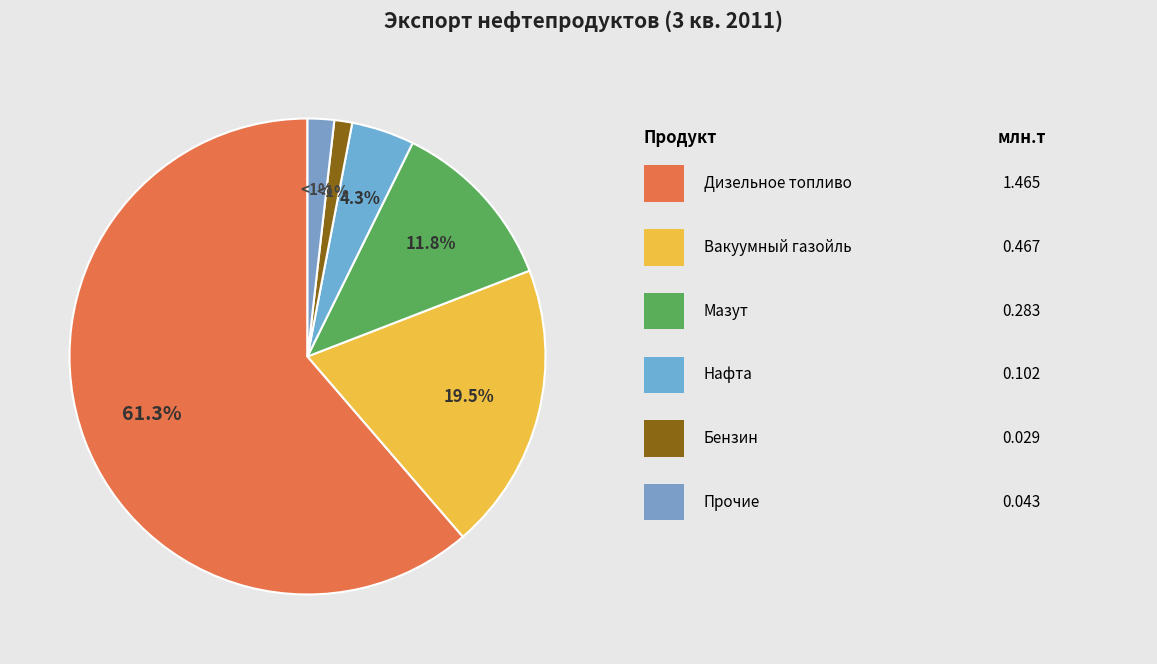

Which slice is the largest?

Дизельное топливо